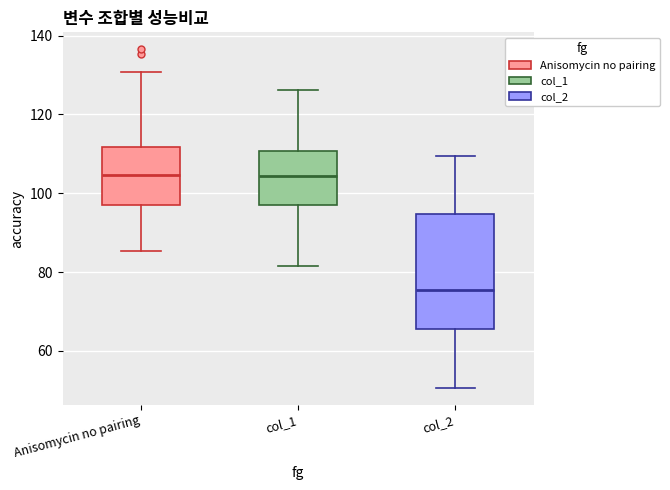

Where does the upper whisker of the box for Anisomycin no pairing end on the y-axis? The values are not printed on the chart, so give them approximately, as read against the axis.

130